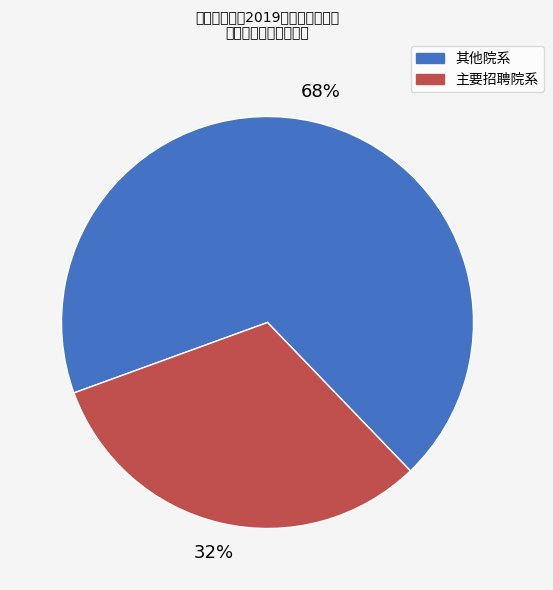

Count the number of slices in the pie.

2